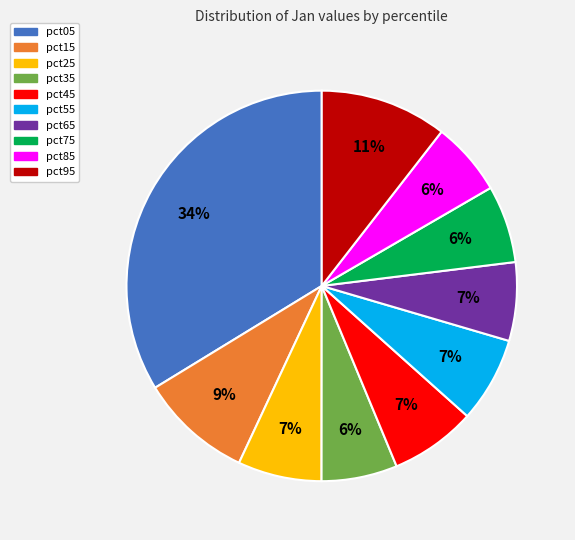

Is there a majority slice in this chart?

No